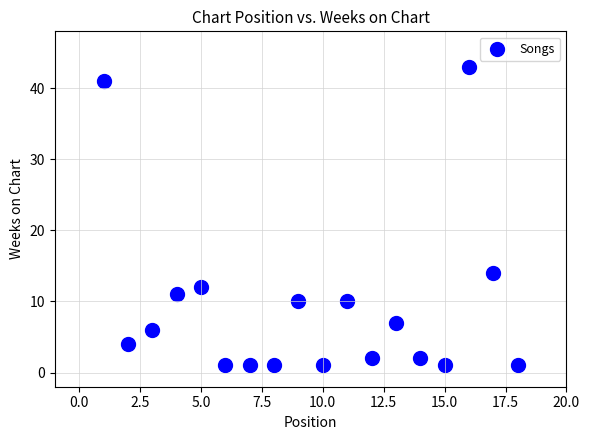

What Y value in the scatter plot is closest to 22?

14